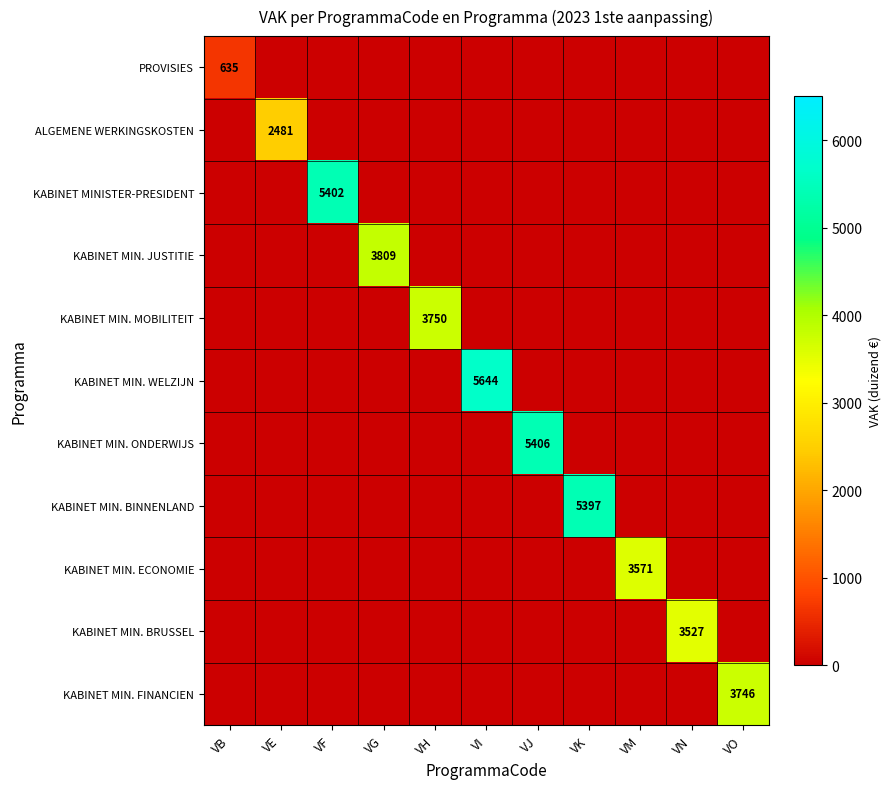

List the labels in order of KABINET MIN. ECONOMIE value, smallest first.

VB, VE, VF, VG, VH, VI, VJ, VK, VN, VO, VM